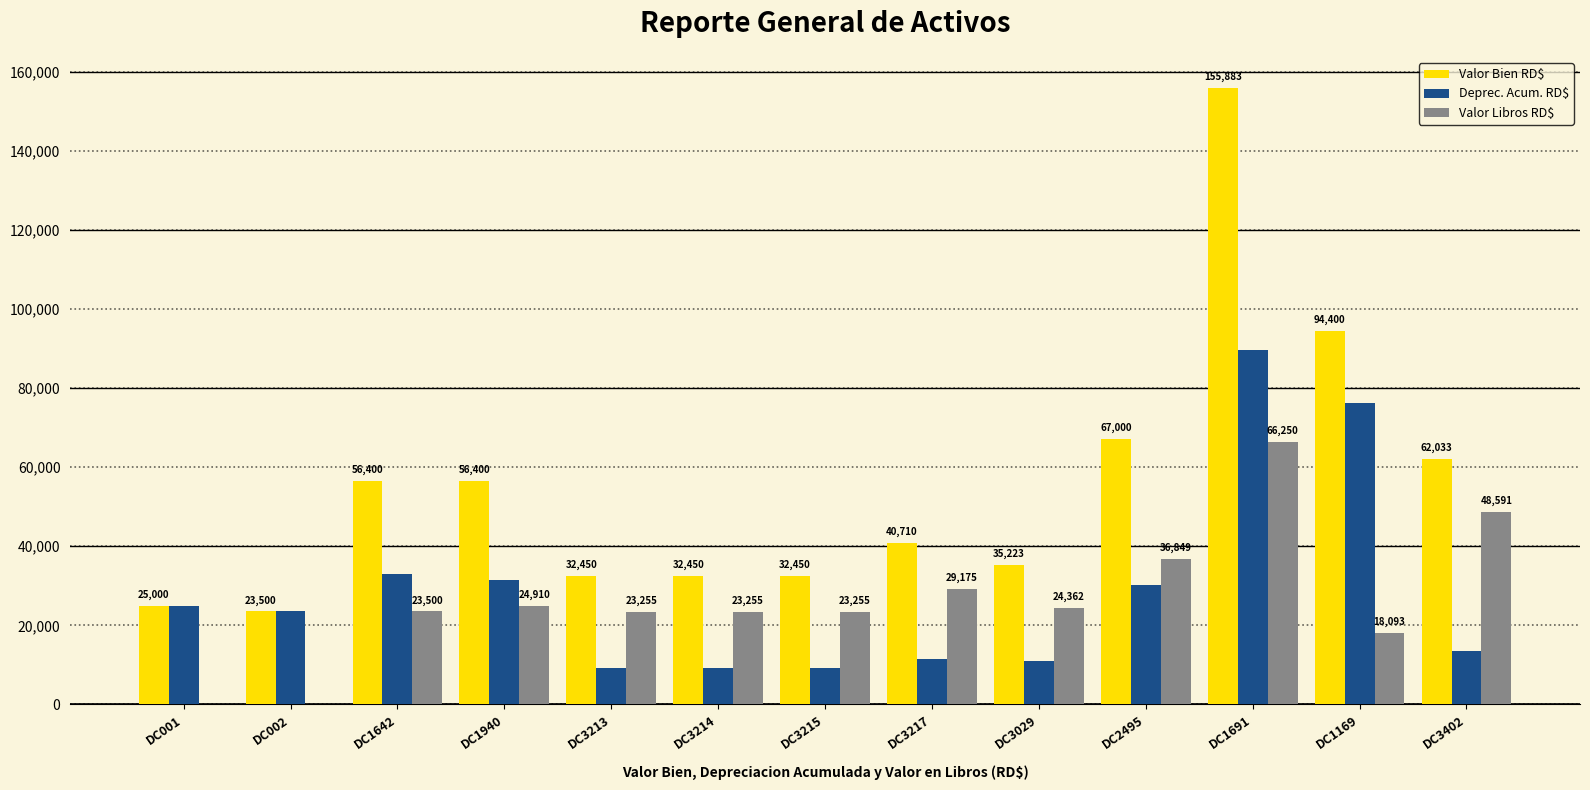

What is the total value across all series at DC001?

50001.0